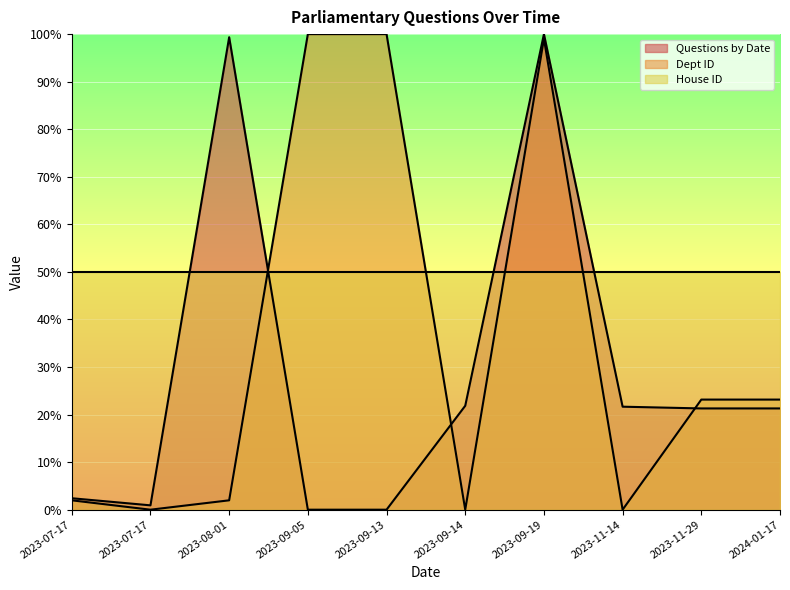

What is the difference between the maximum and minimum values in the Dept ID series?

100.0